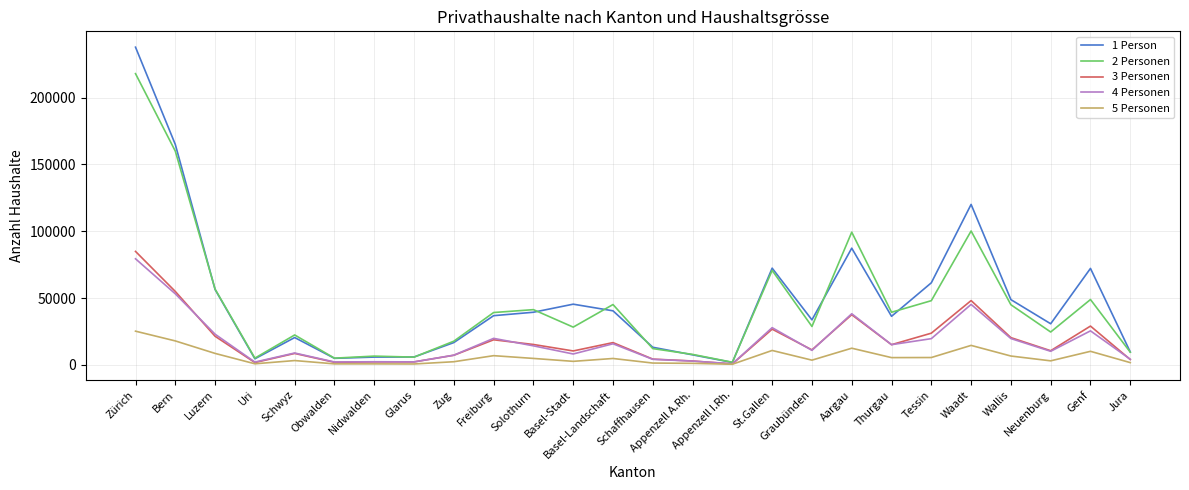

What is the minimum value shown in the chart?

542